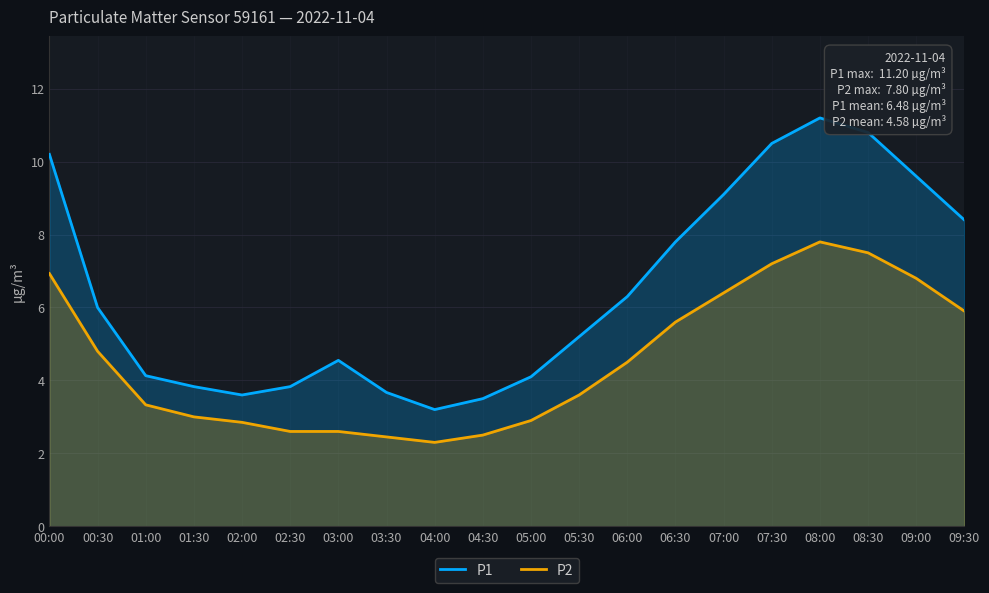

What are all the series names shown in the legend?

P1, P2